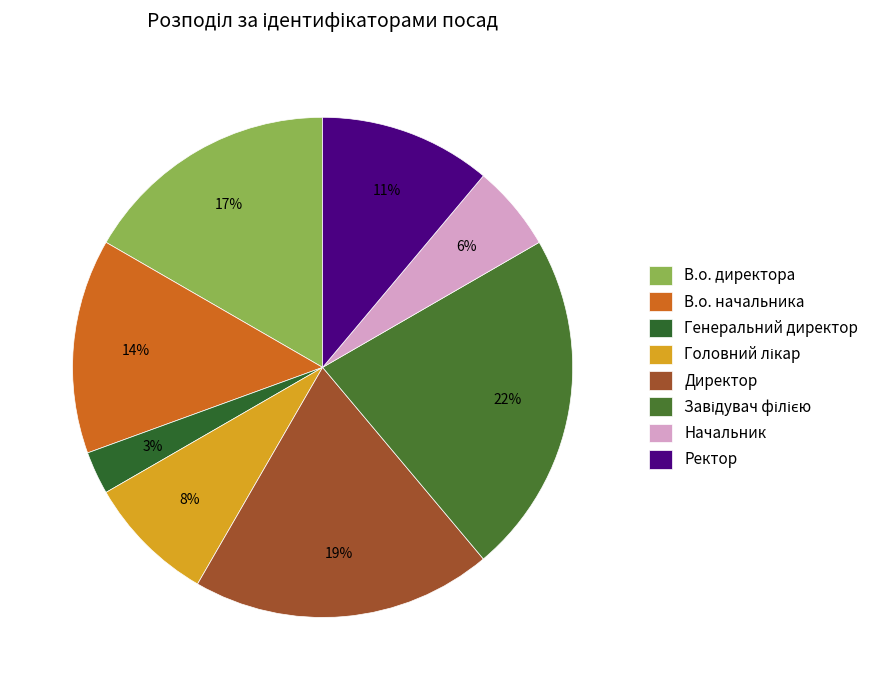

Is it true that Директор is 19% of the pie?

True